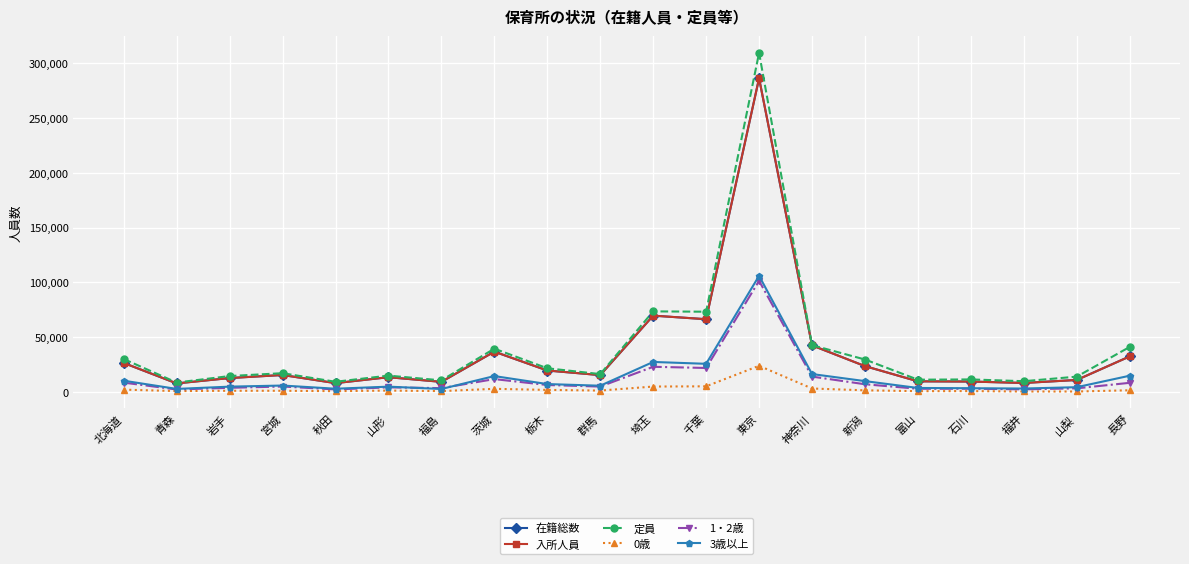

Is it true that 0歳 equals 1036 at 秋田?

True